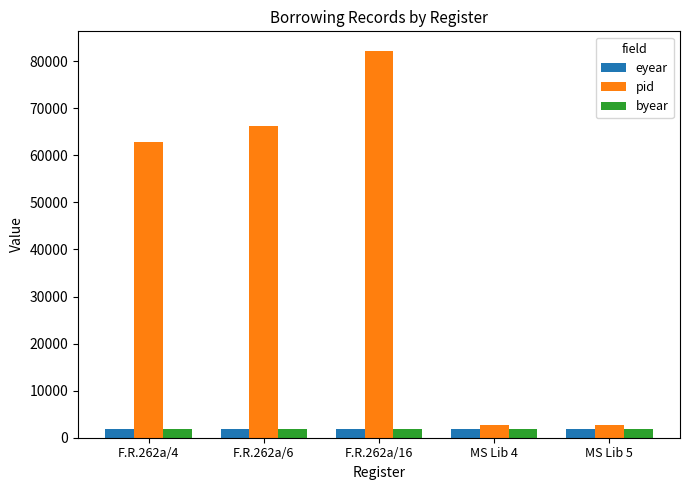

What is the smallest value displayed?

1767